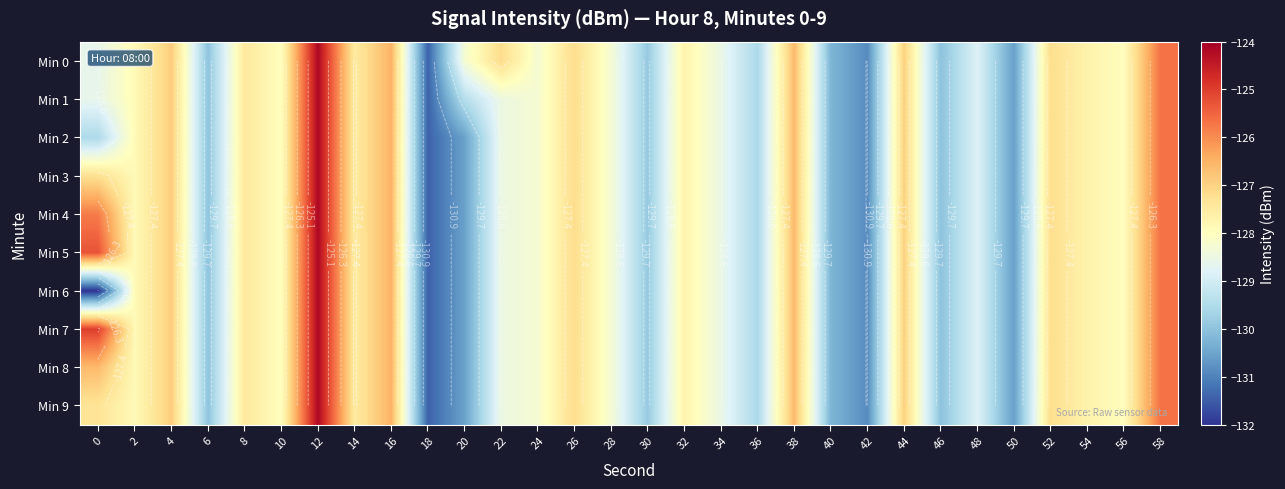

How many categories are shown in the chart?

30